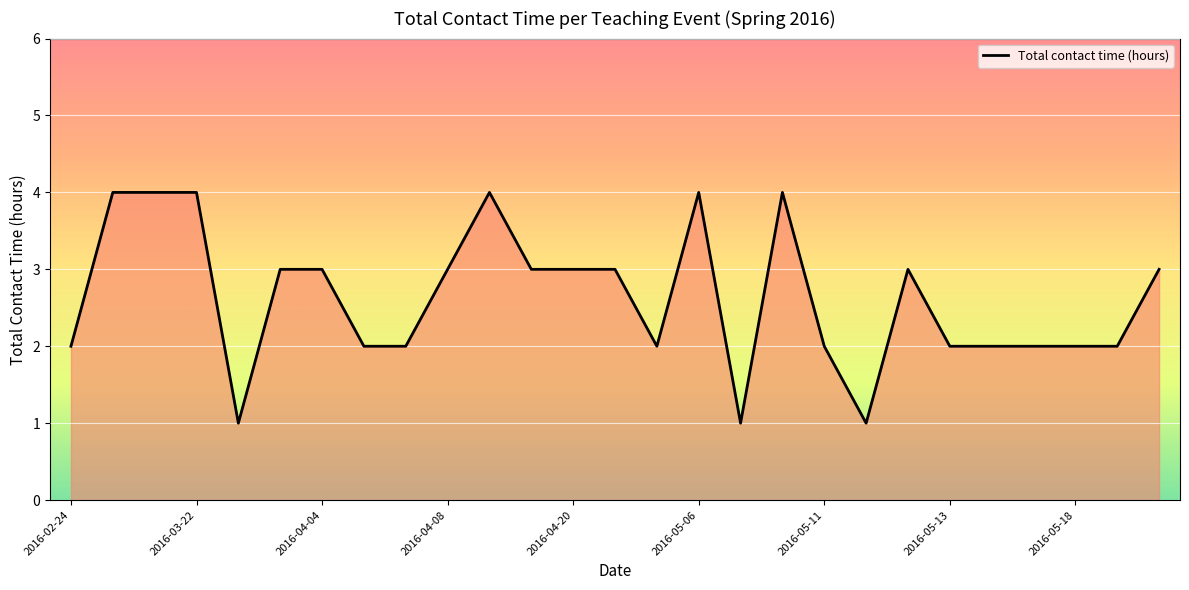

What is the difference between the maximum and minimum values?

3